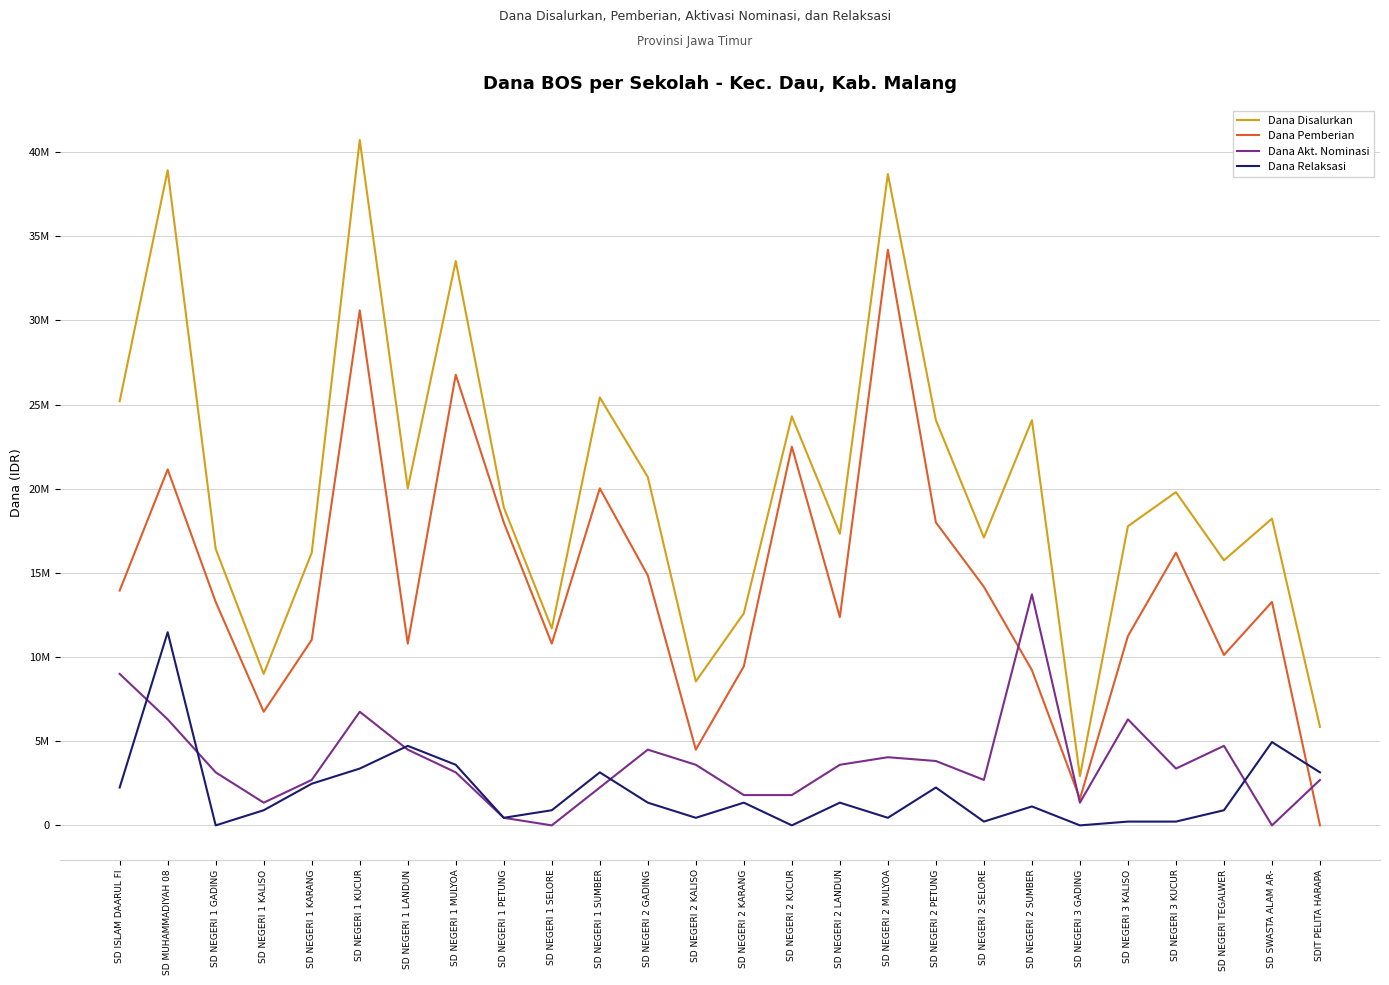

What are all the series names shown in the legend?

Dana Disalurkan, Dana Pemberian, Dana Akt. Nominasi, Dana Relaksasi